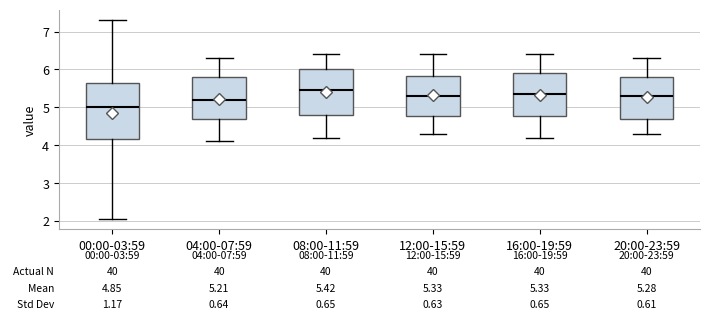

Which box has the lowest median line?

00:00-03:59